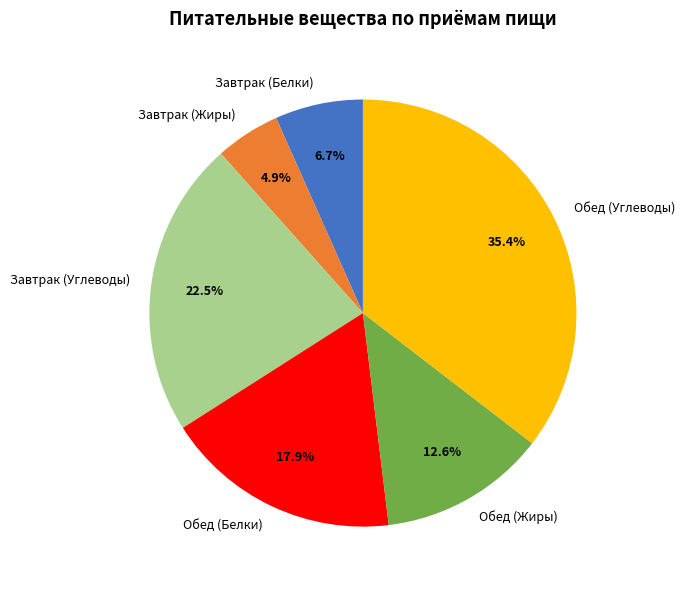

Count the number of slices in the pie.

6